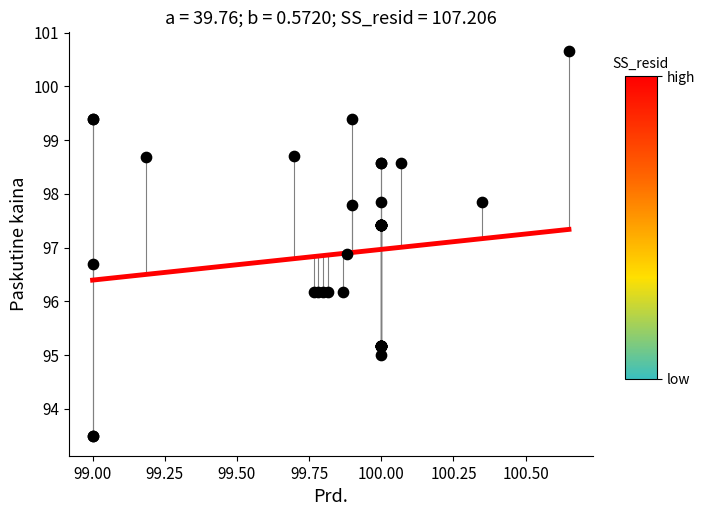

What Y value in the scatter plot is closest to 97?

96.9